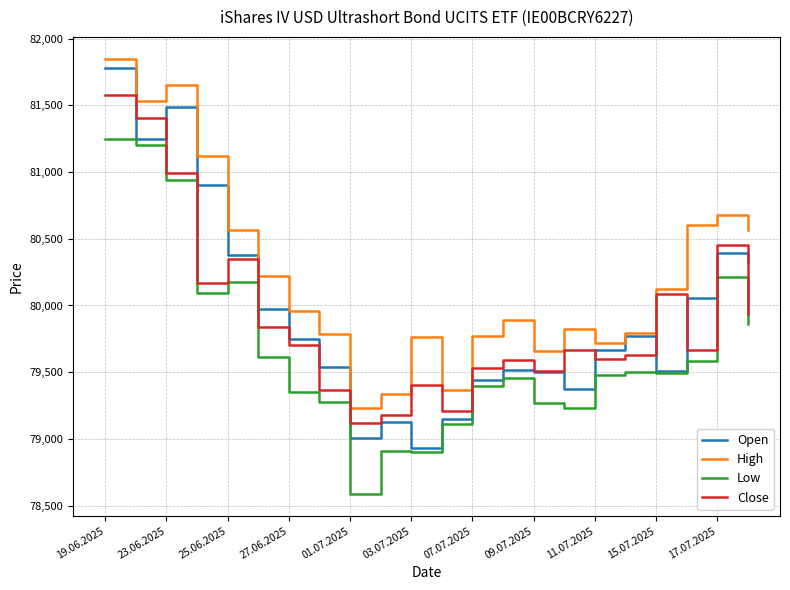

Which series has the largest range (max minus min)?

Open